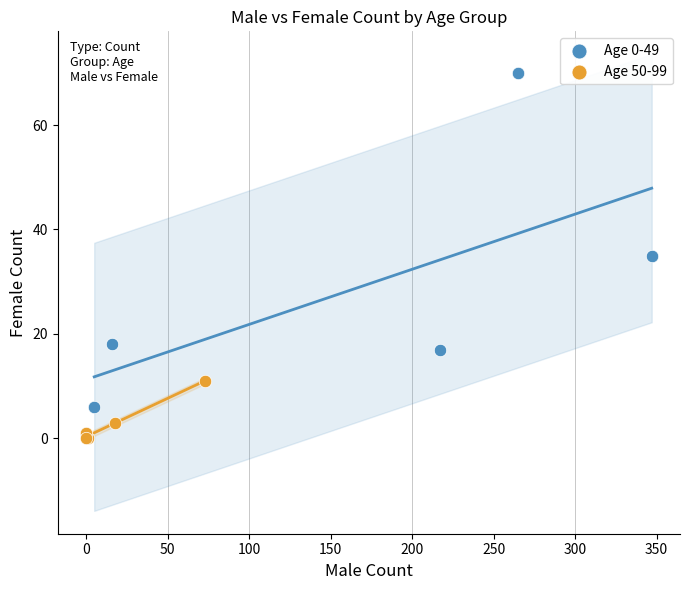

Which series has the widest spread of Y values?

Age 0-49